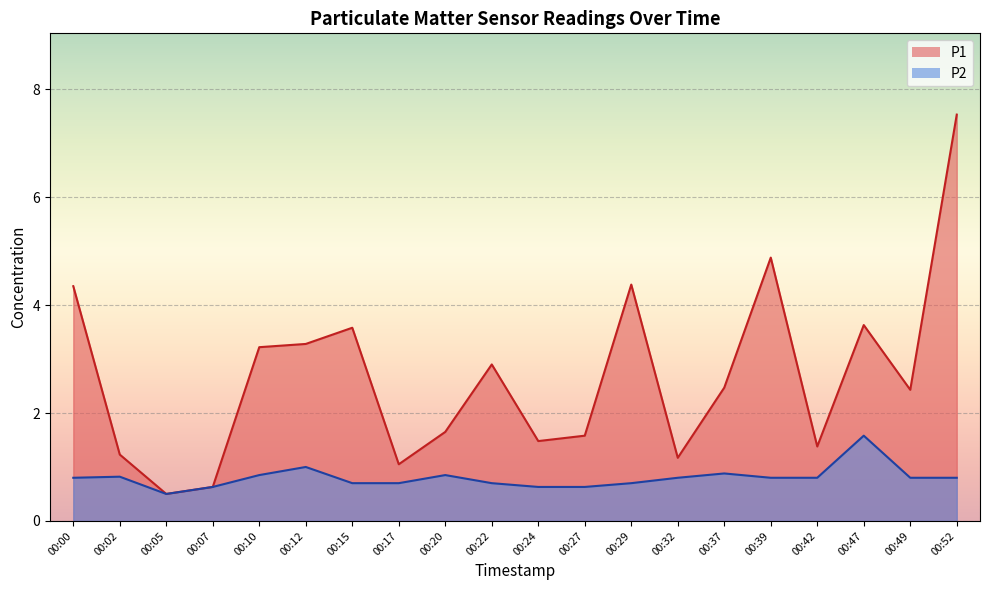

What is the difference between the maximum and minimum values in the P2 series?

1.1